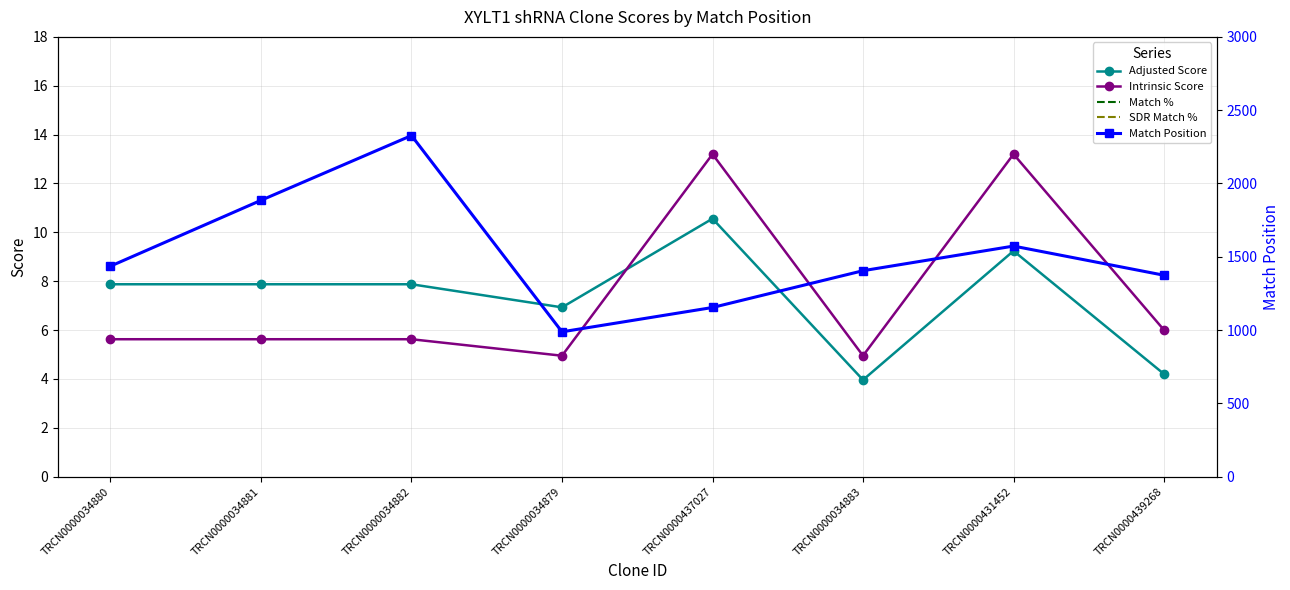

The value of Intrinsic Score at TRCN0000034881 is 5.6. True or false?

True